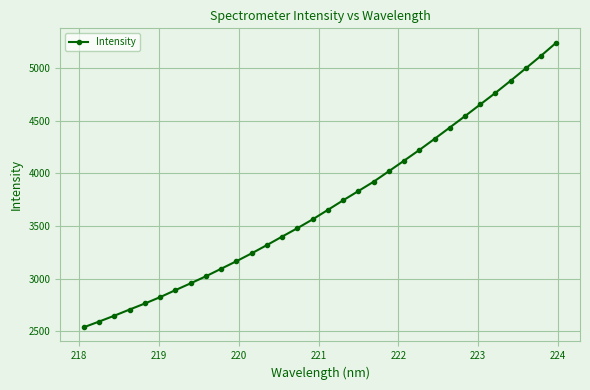

What is the value of the 28th point from the left?

4765.4